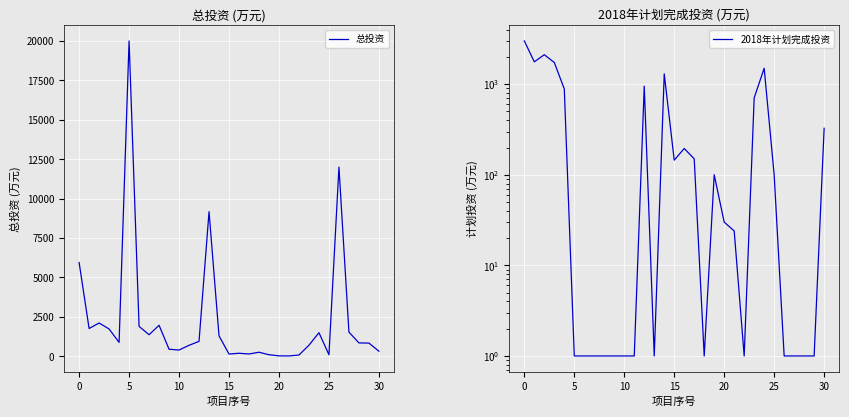

Does the chart display data point markers on the line(s)?

No